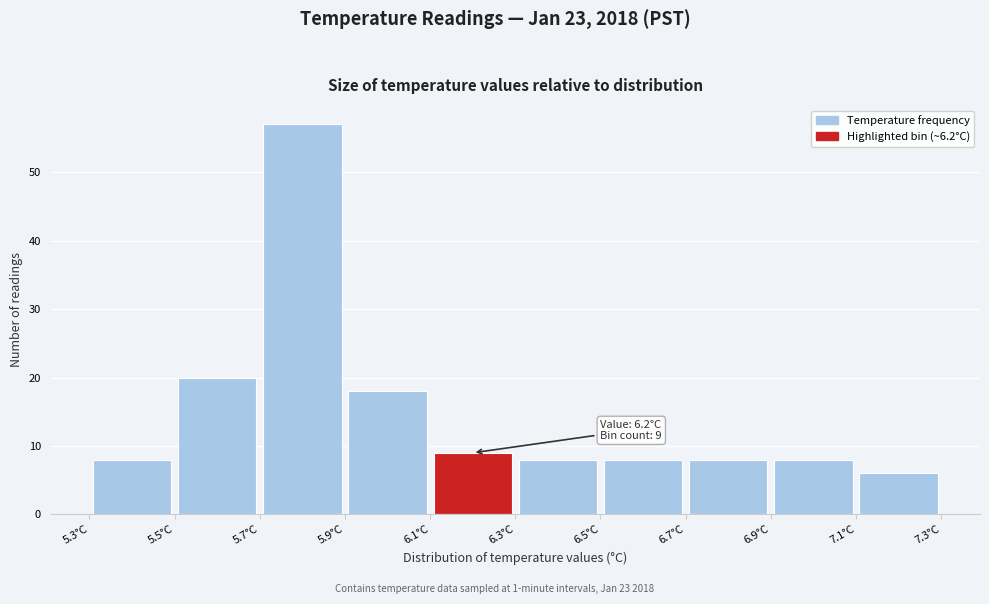

Over which range of the x-axis is the bar tallest?

5.7 to 5.9